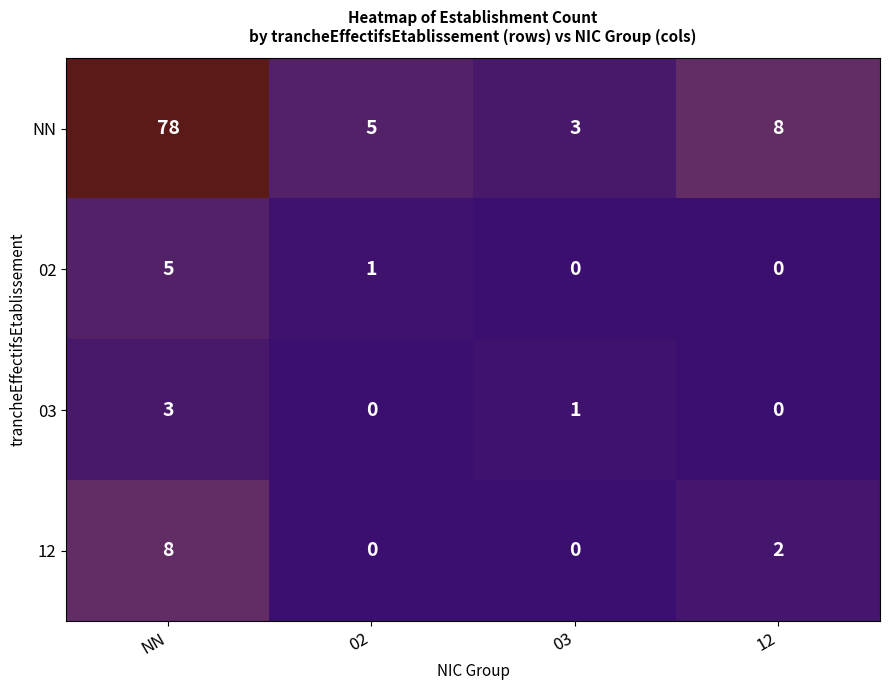

What is the maximum value shown in the chart?

78